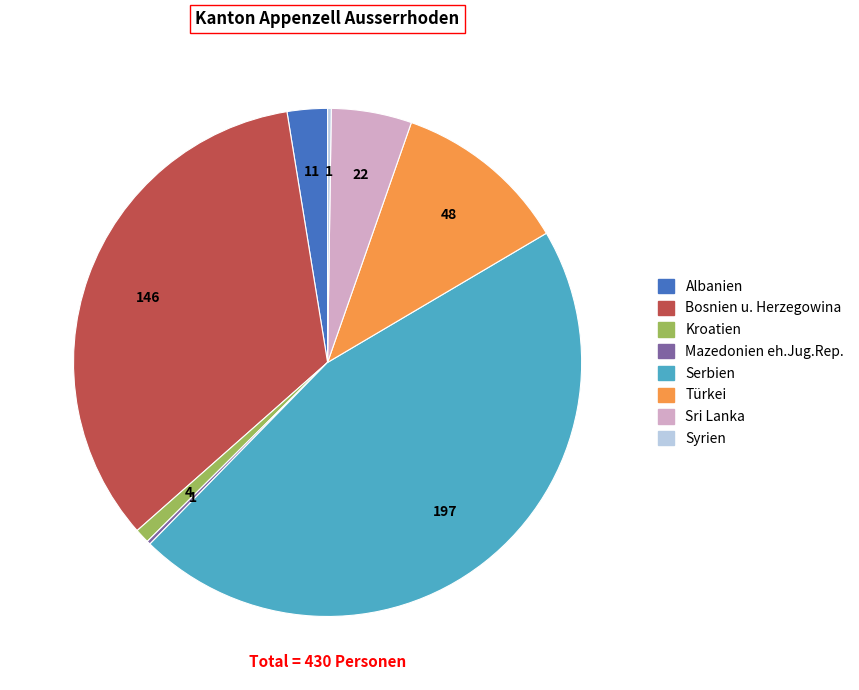

True or false: Bosnien u. Herzegowina accounts for 34% of the total.

True